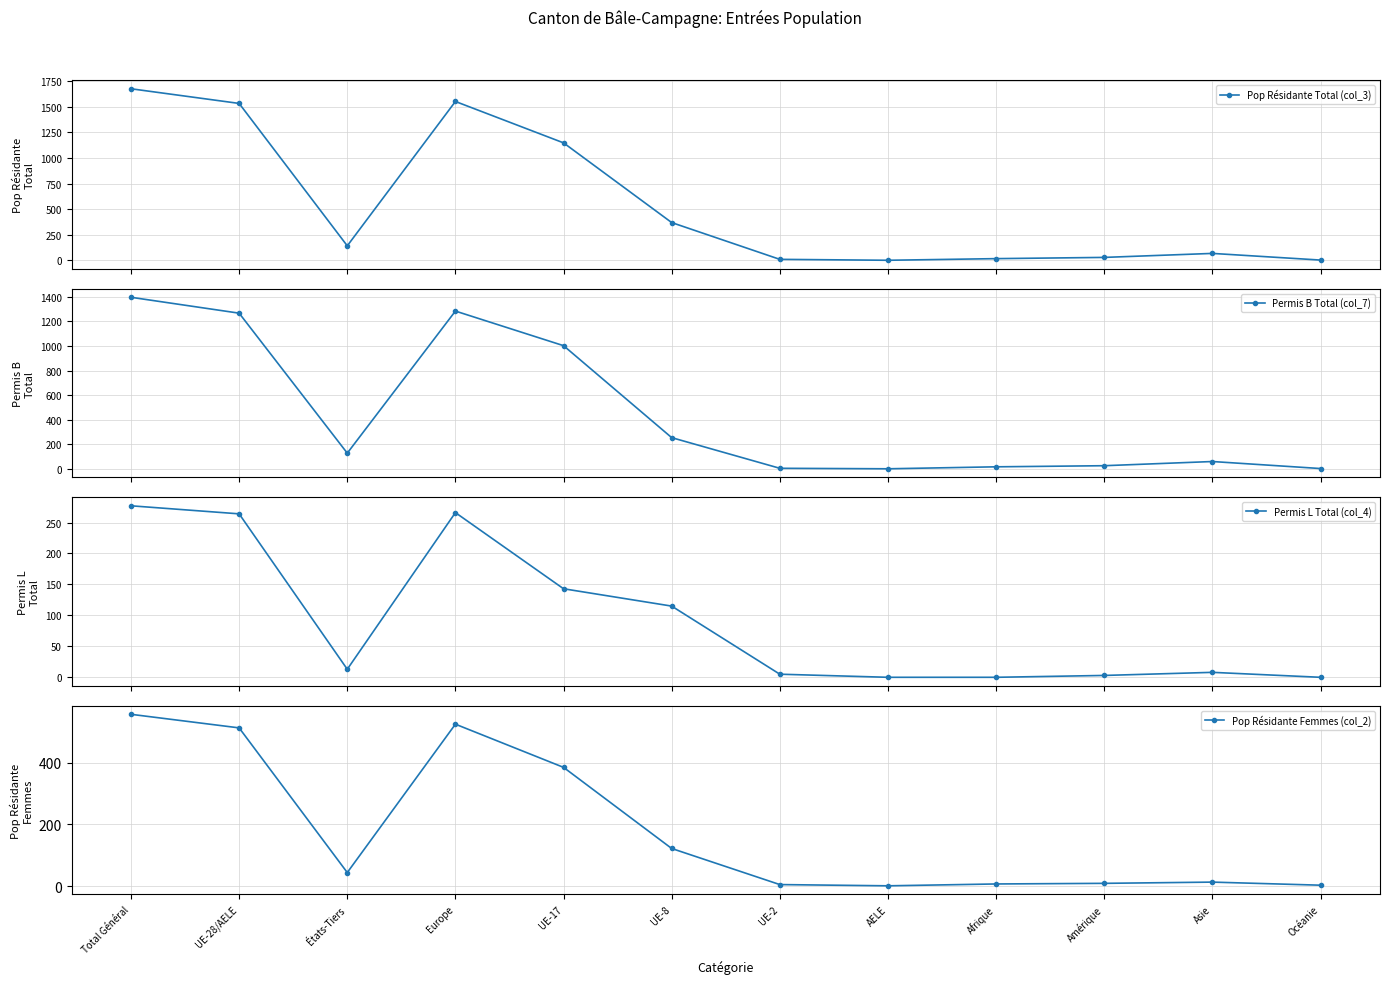

What is the difference between the maximum and minimum values in the Permis L Total (col_4) series?

277